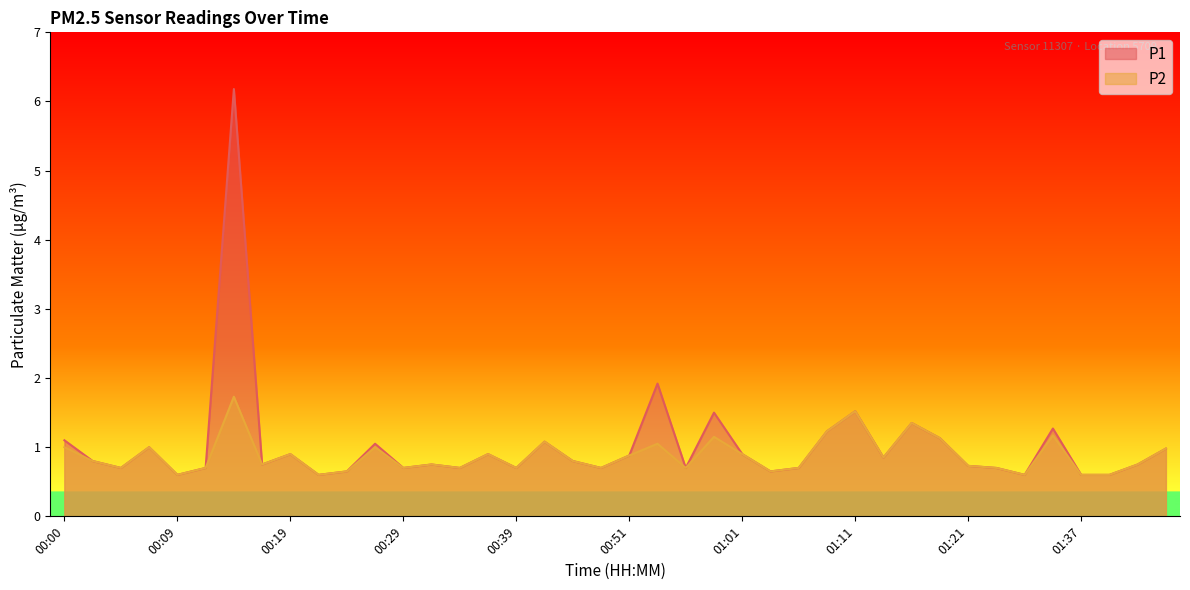

What is the value of the P2 point at the 7th from the left?

1.7